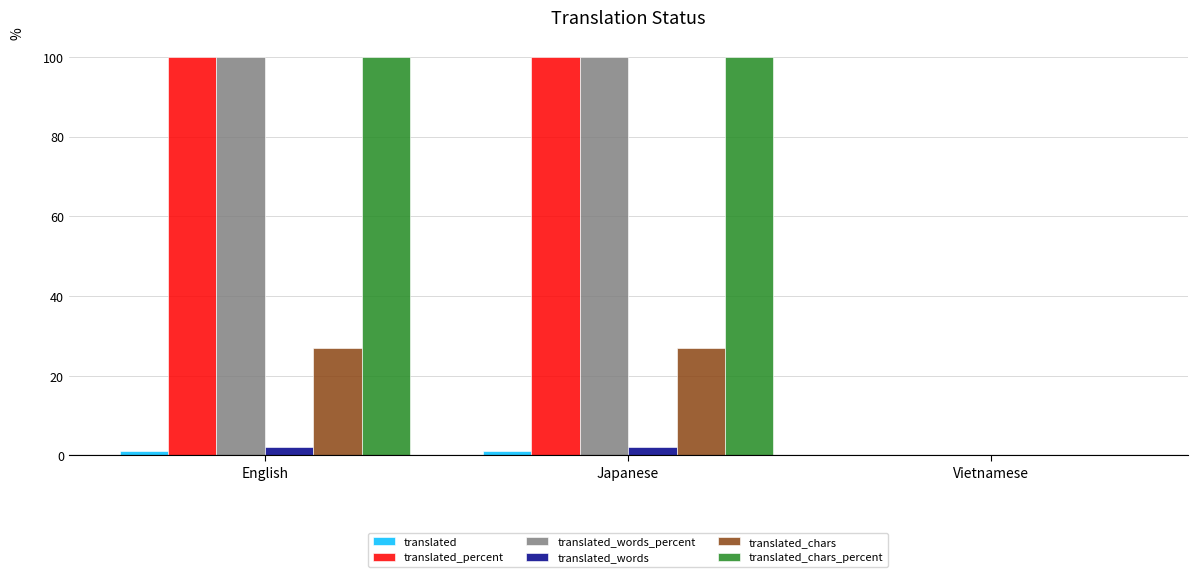

What is the total value across all series at Japanese?

330